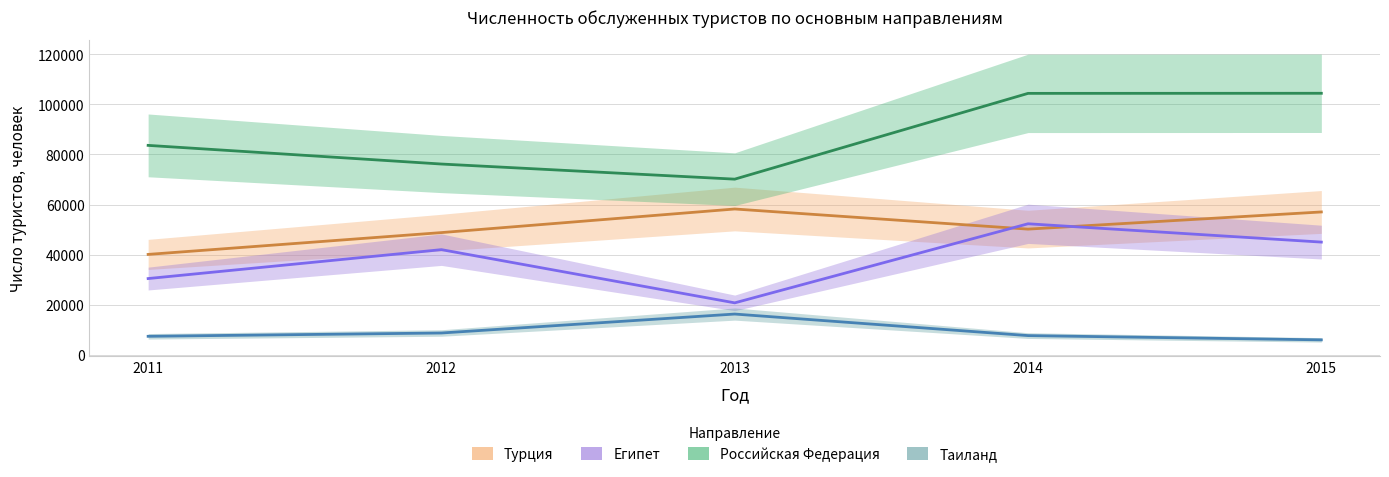

What is the value of the Российская Федерация point at the 3rd from the left?

70144